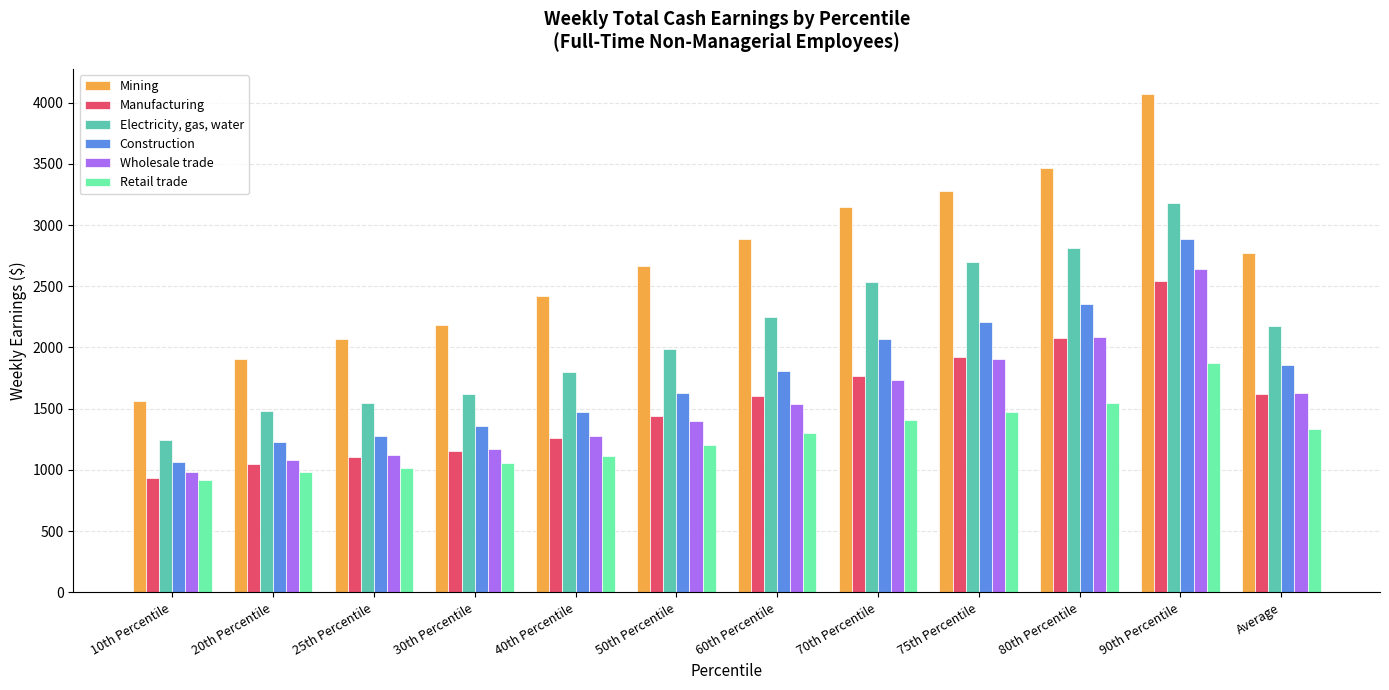

Which label corresponds to the largest value in the chart?

90th Percentile